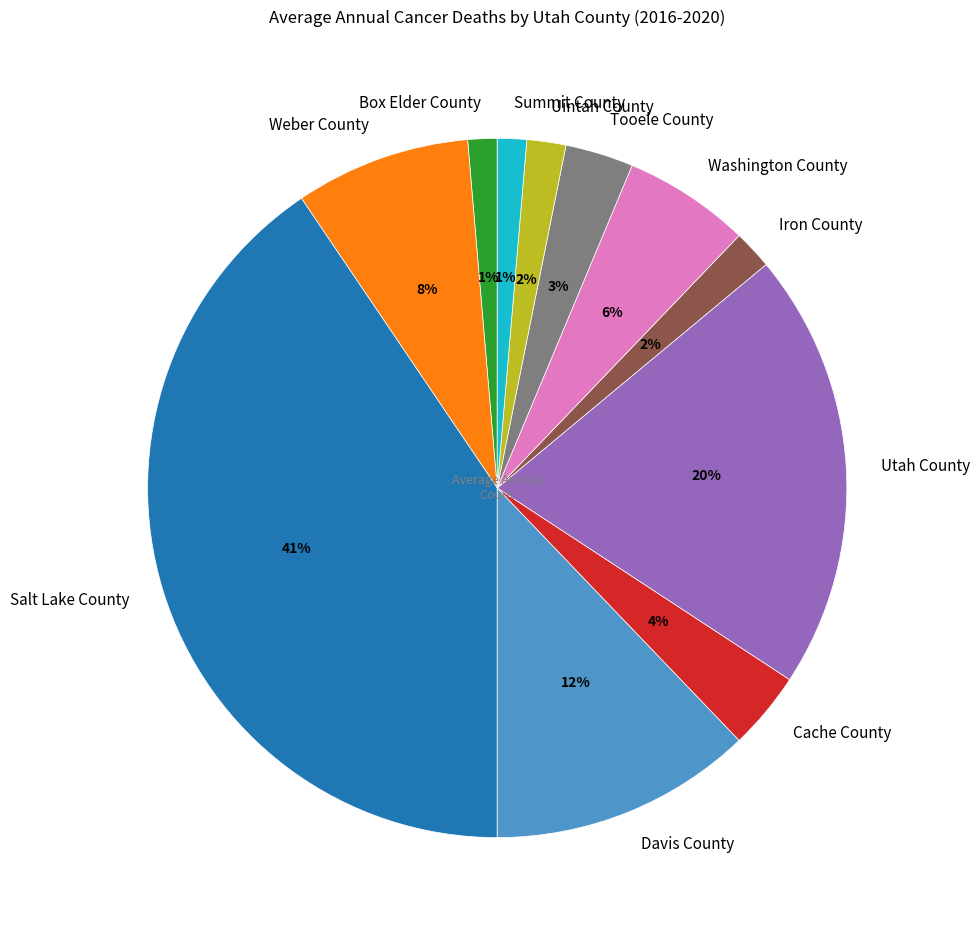

Is Cache County the majority of the pie?

No